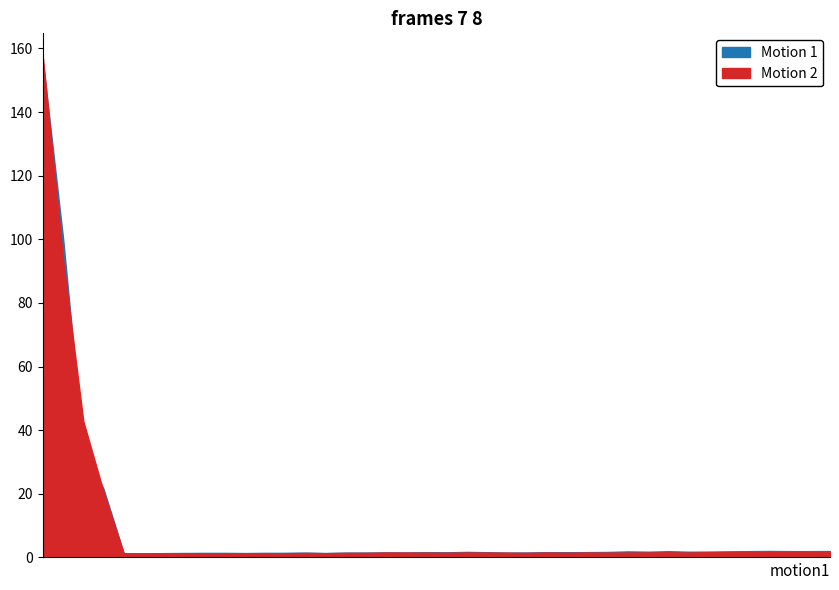

The 男[人] series shows 2134 at 0. True or false?

False